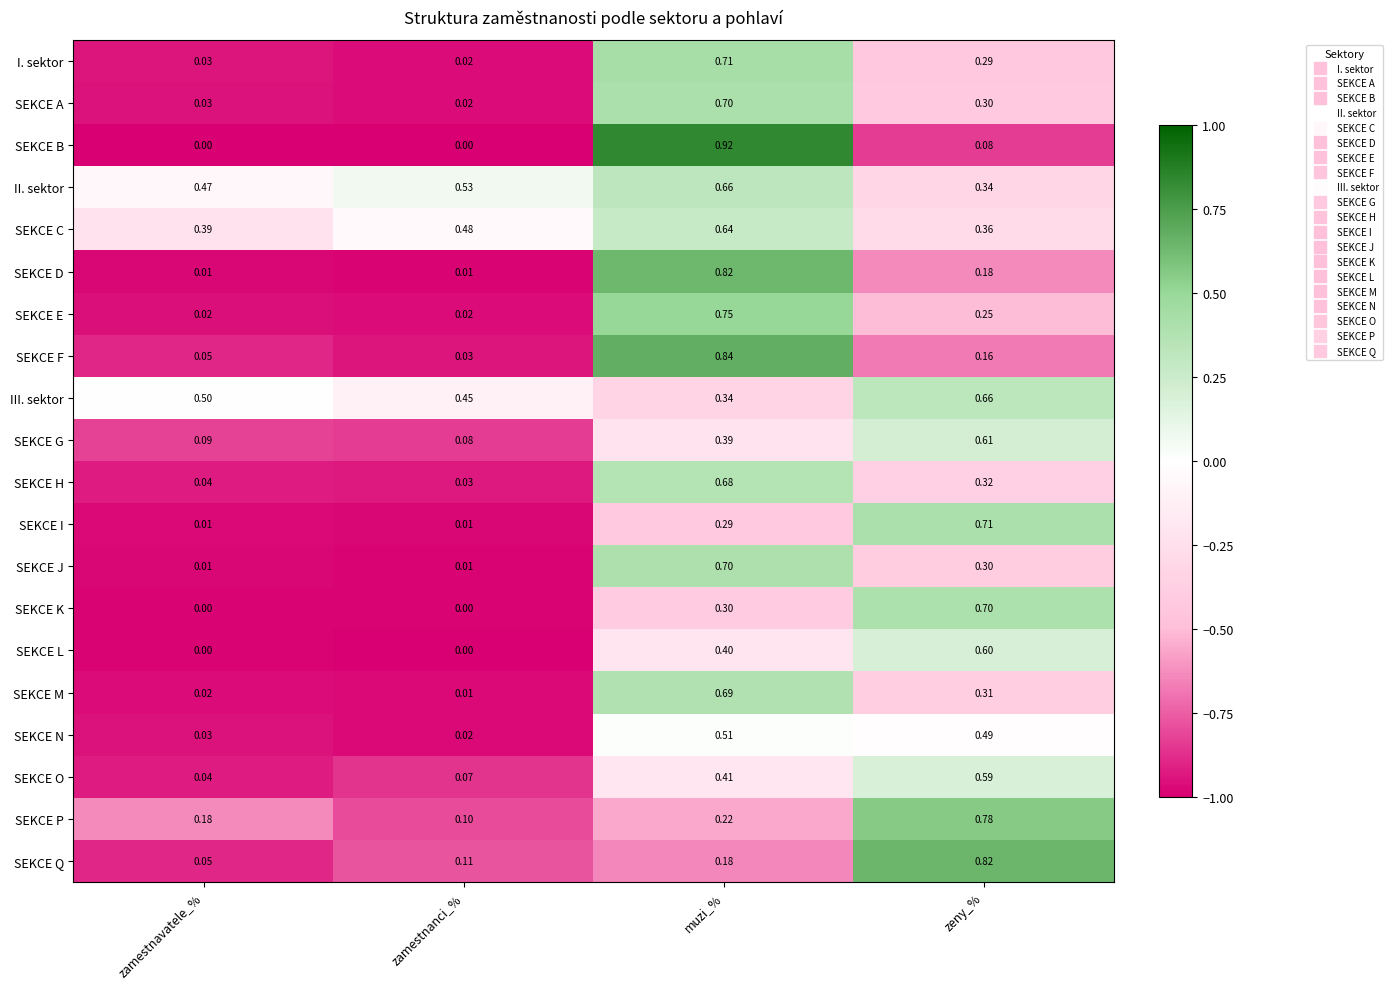

Is the value of SEKCE Q at zeny_% greater than the value of SEKCE C at zamestnavatele_%?

Yes